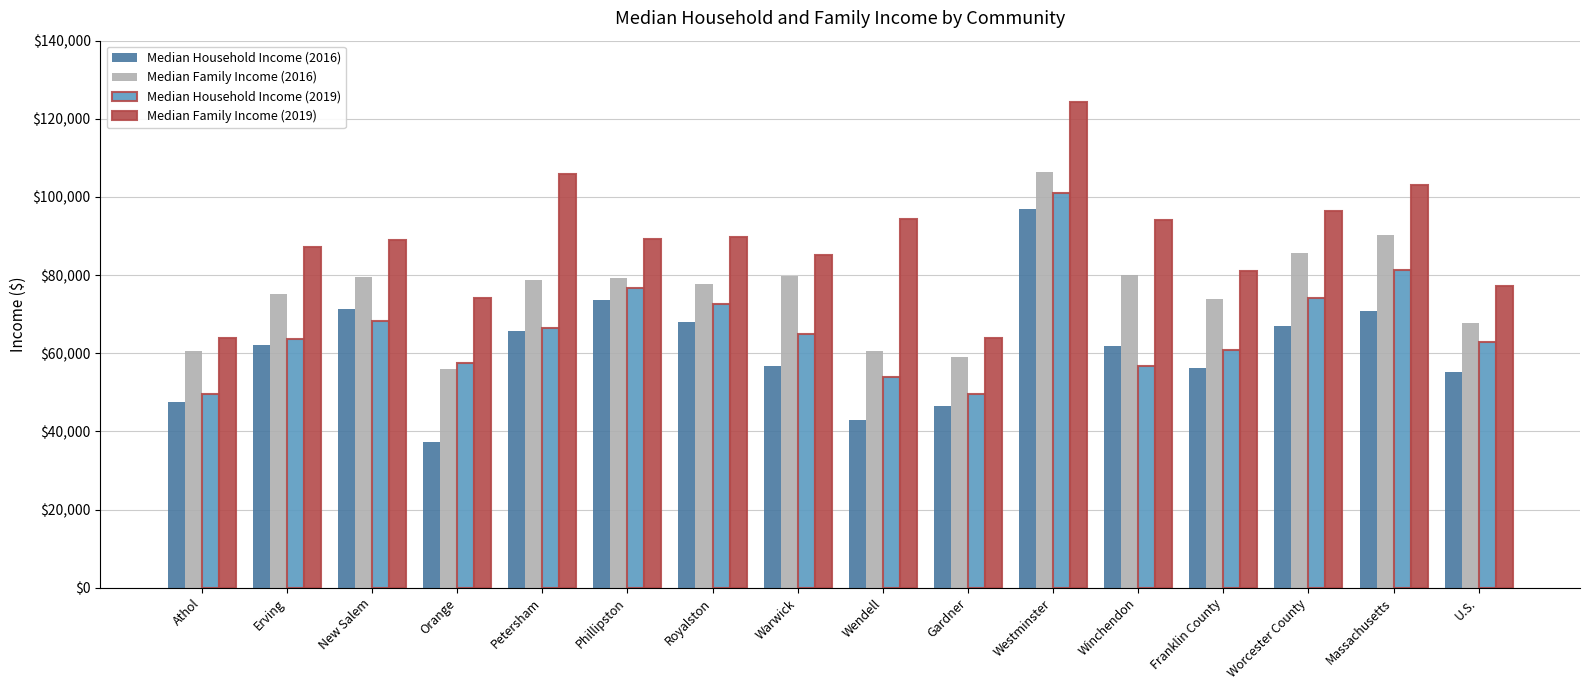

What is the sum of the Median Family Income (2019) values at Worcester County and New Salem?

185368